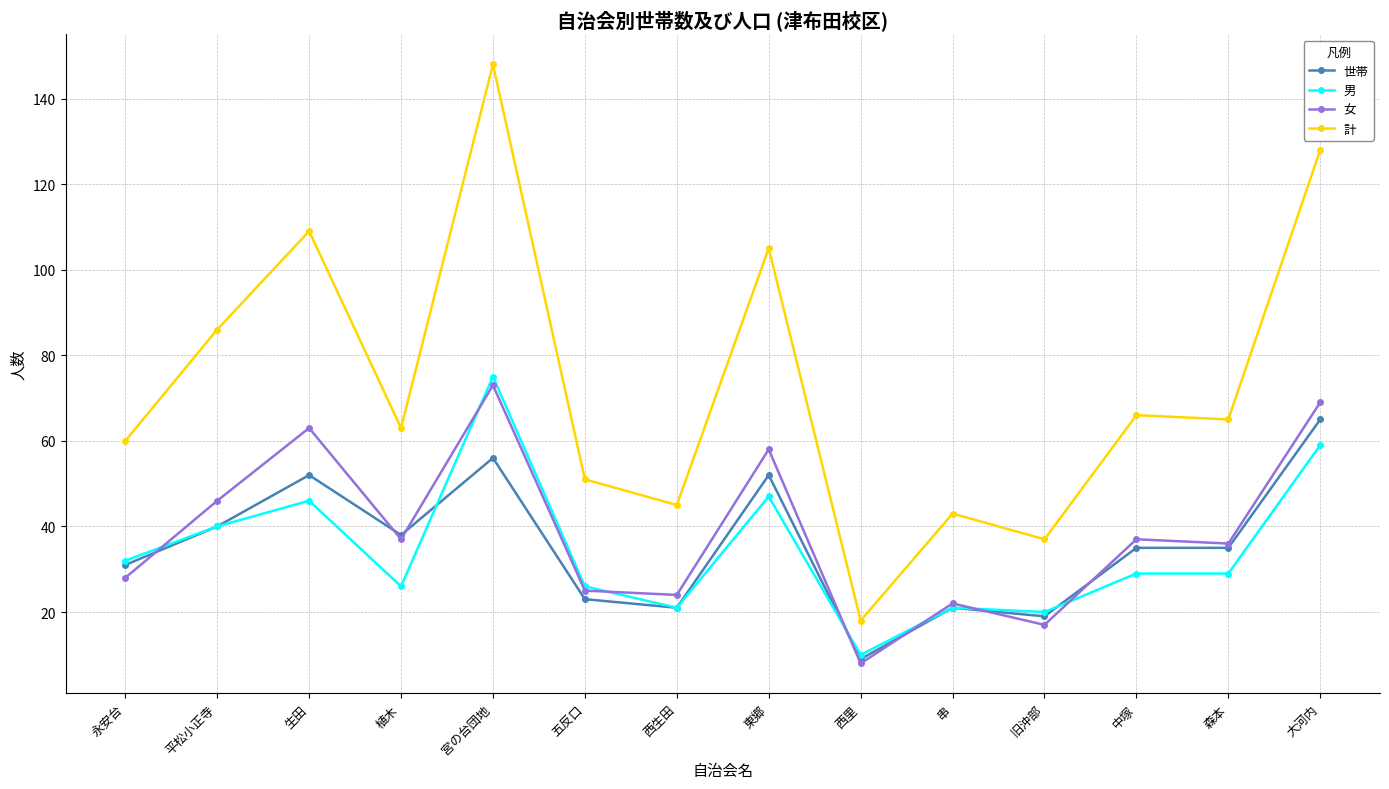

Which category has the lowest value in the 計 series?

西里